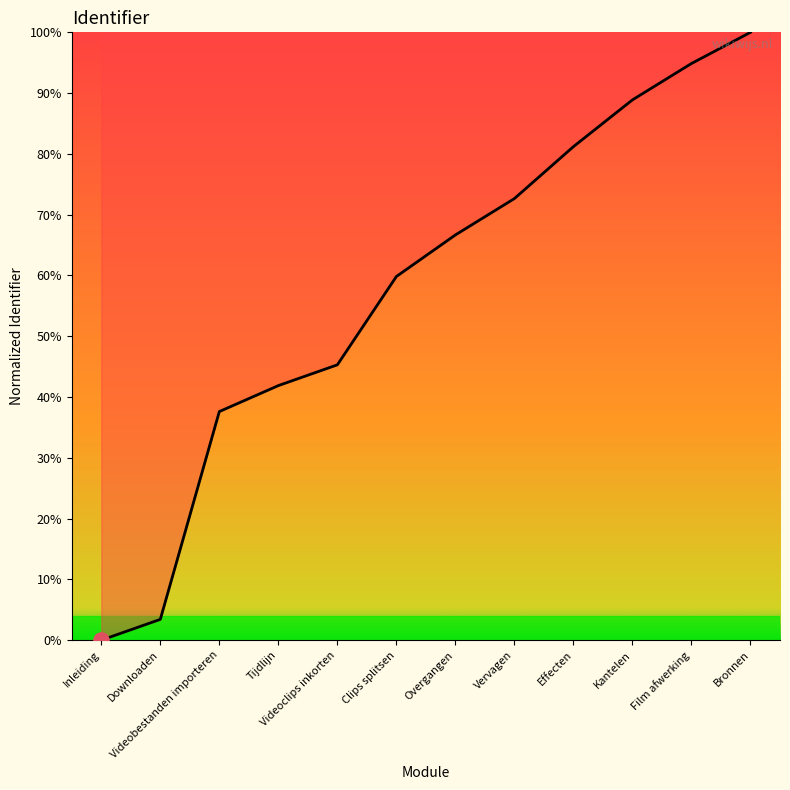

What is the change in value from Tijdlijn to Vervagen?

+30.8